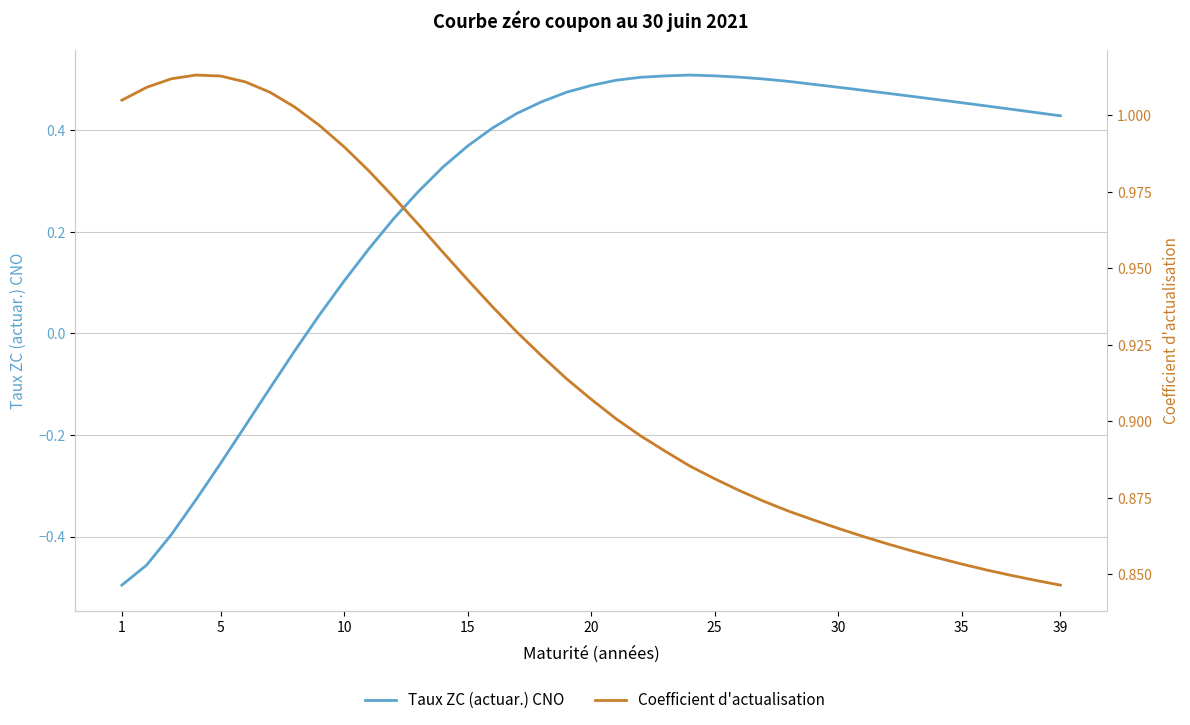

What is the difference between the second highest and minimum values in the Coefficient d'actualisation series?

0.2